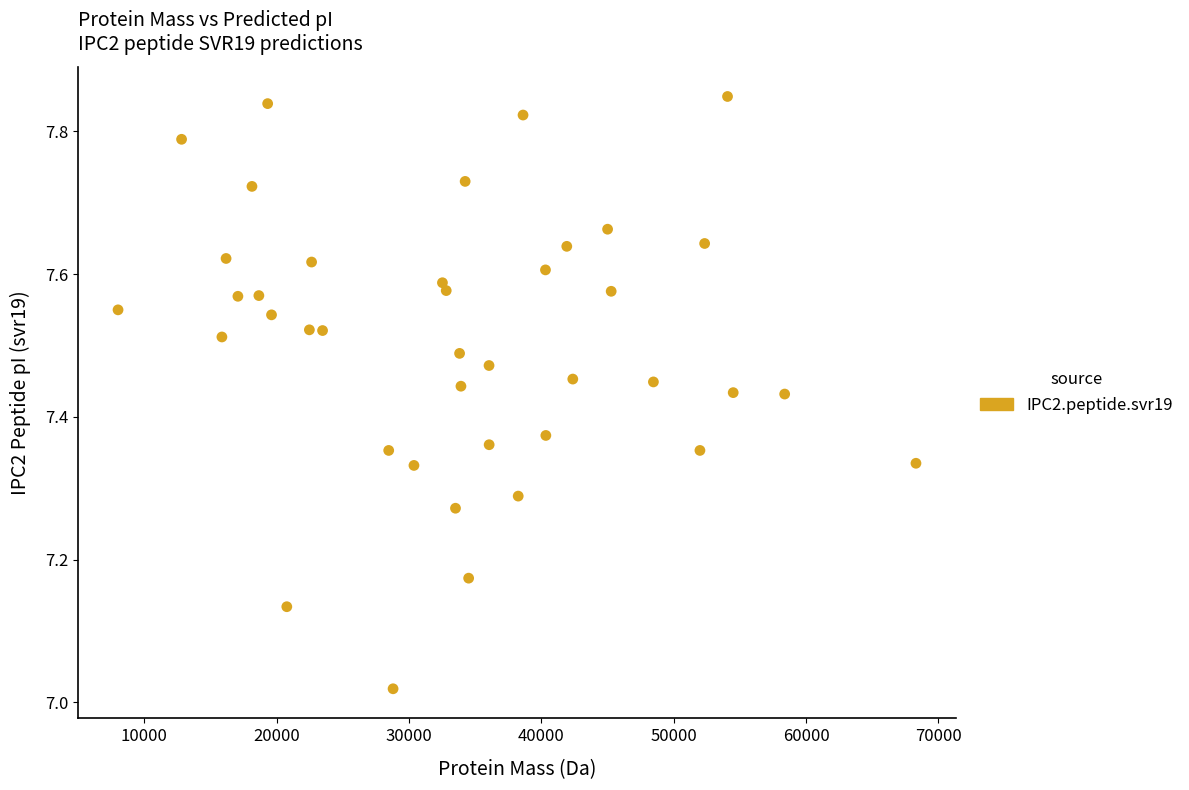

What is the range of X values (max minus min)?

60292.8